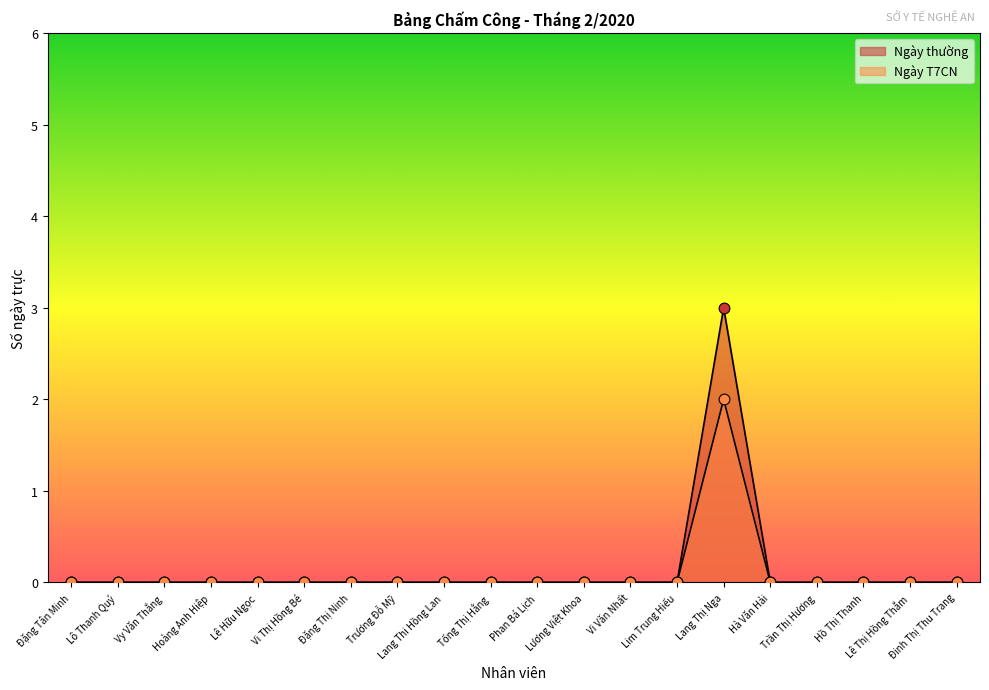

At how many categories does at least one series exceed 0?

1